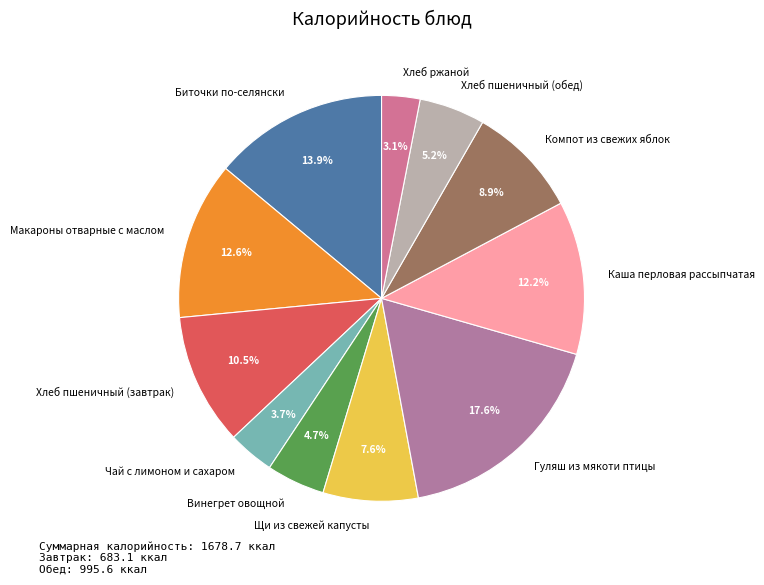

What is the ratio of the value at Хлеб пшеничный (завтрак) to the value at Гуляш из мякоти птицы?

0.6